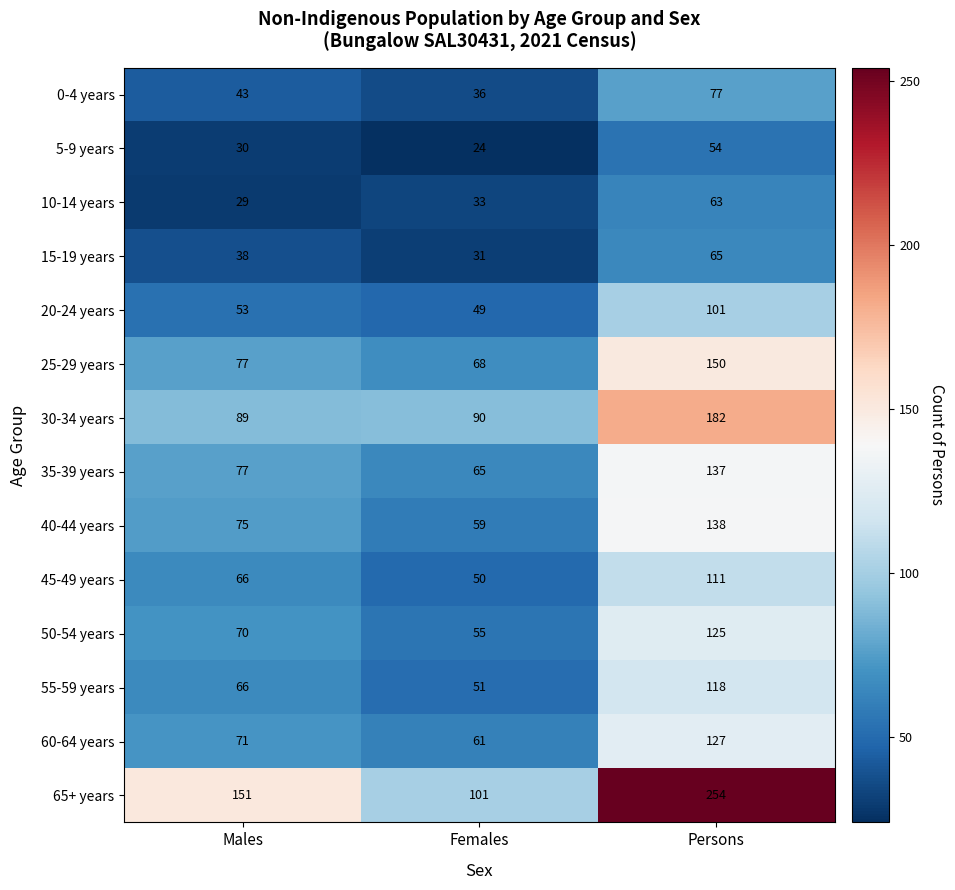

Count the number of data series in this chart.

14